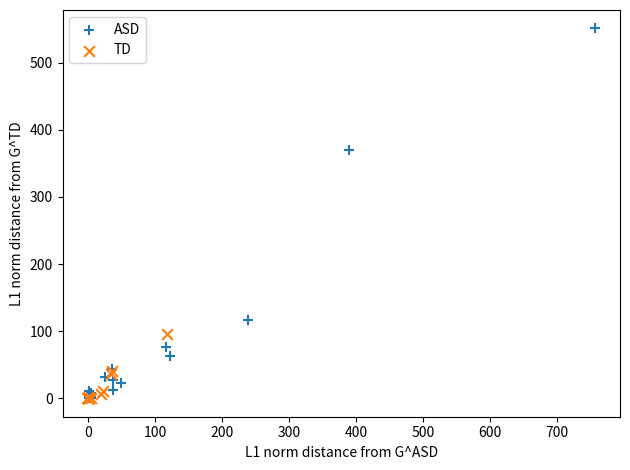

Which series has the largest Y range (max minus min)?

ASD